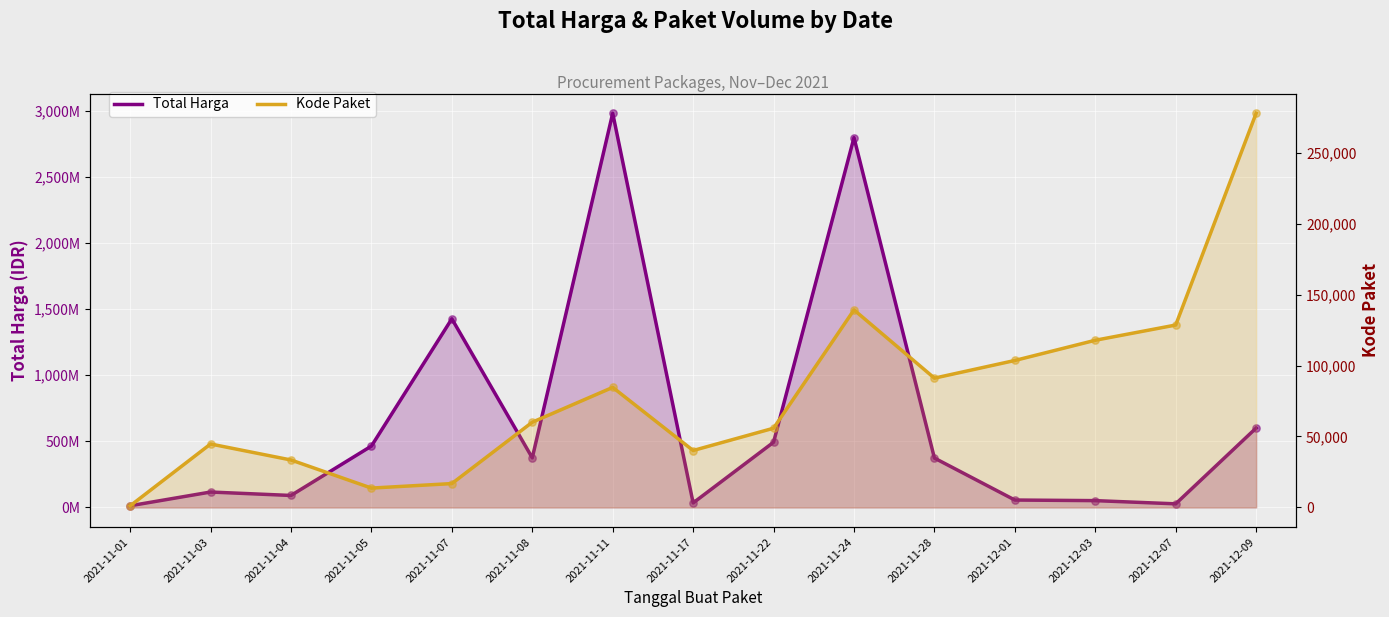

What are all the series names shown in the legend?

Total Harga, Kode Paket